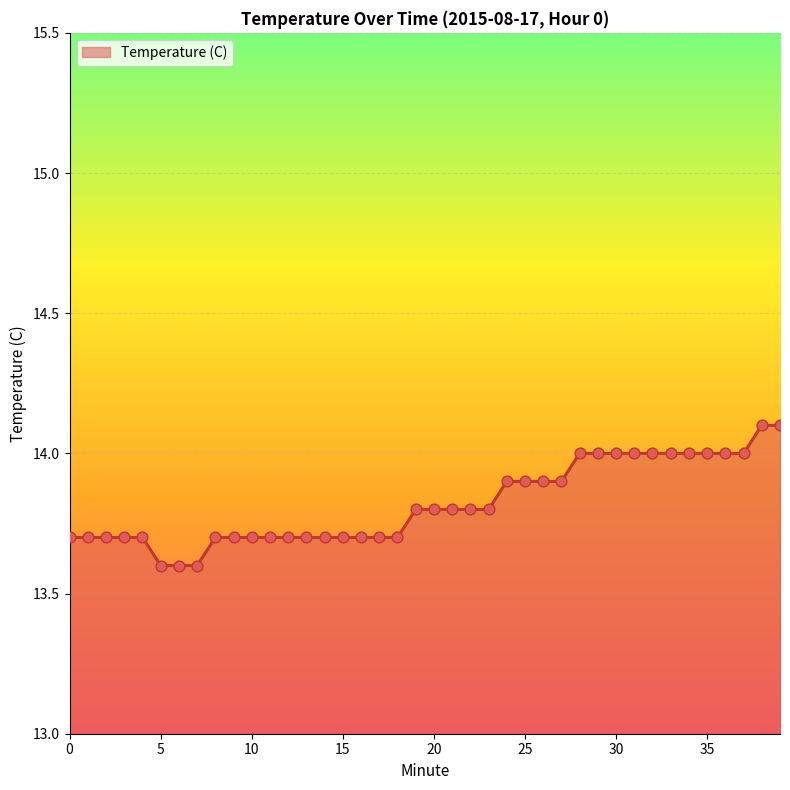

What is the smallest value displayed?

13.6